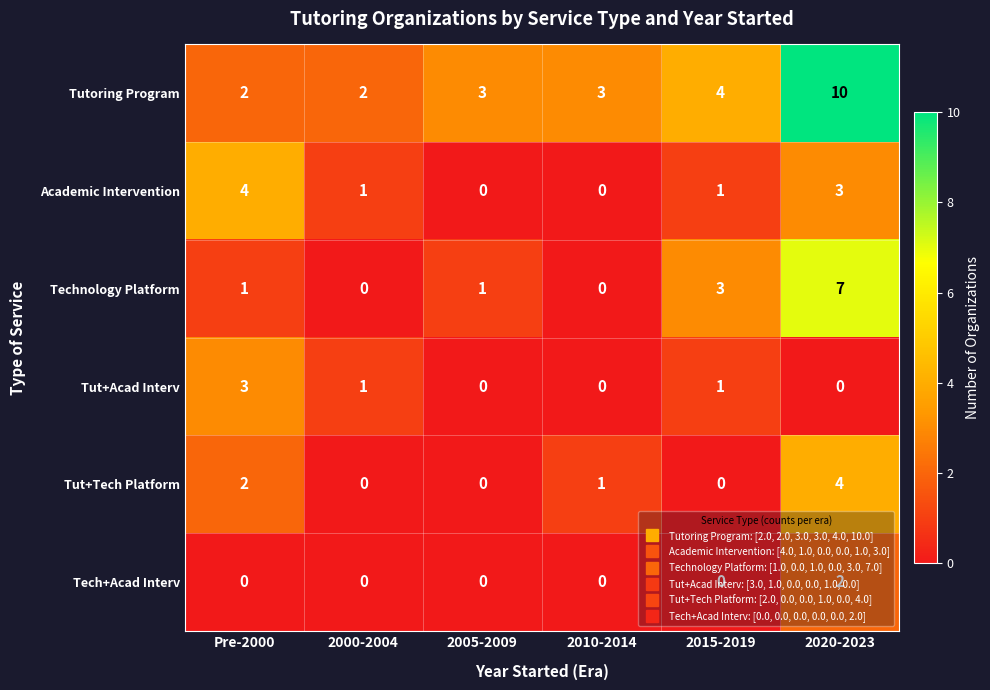

How many positive values does the Tech+Acad Interv series have?

1